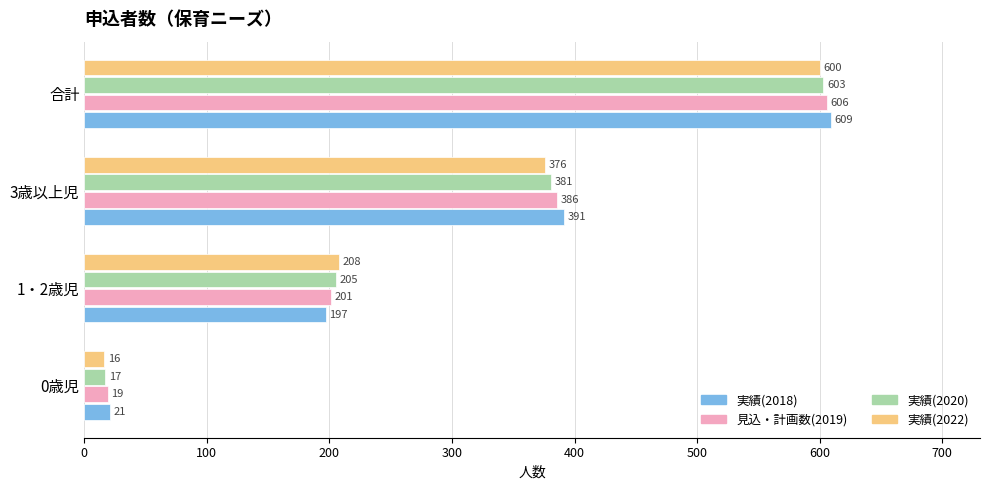

How many 見込・計画数(2019) values are between 201 and 606?

3